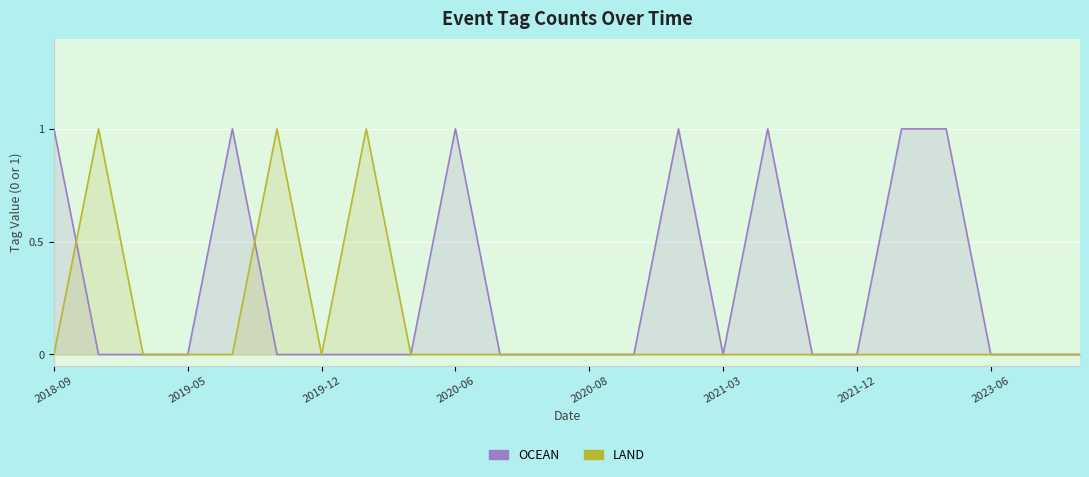

Is it true that OCEAN equals 1 at 16?

True